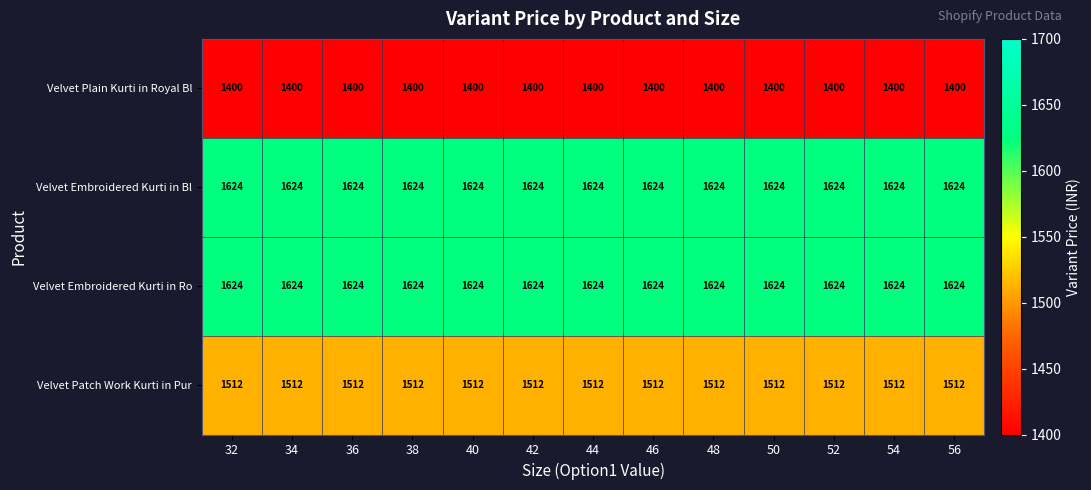

What is the smallest value displayed?

1400